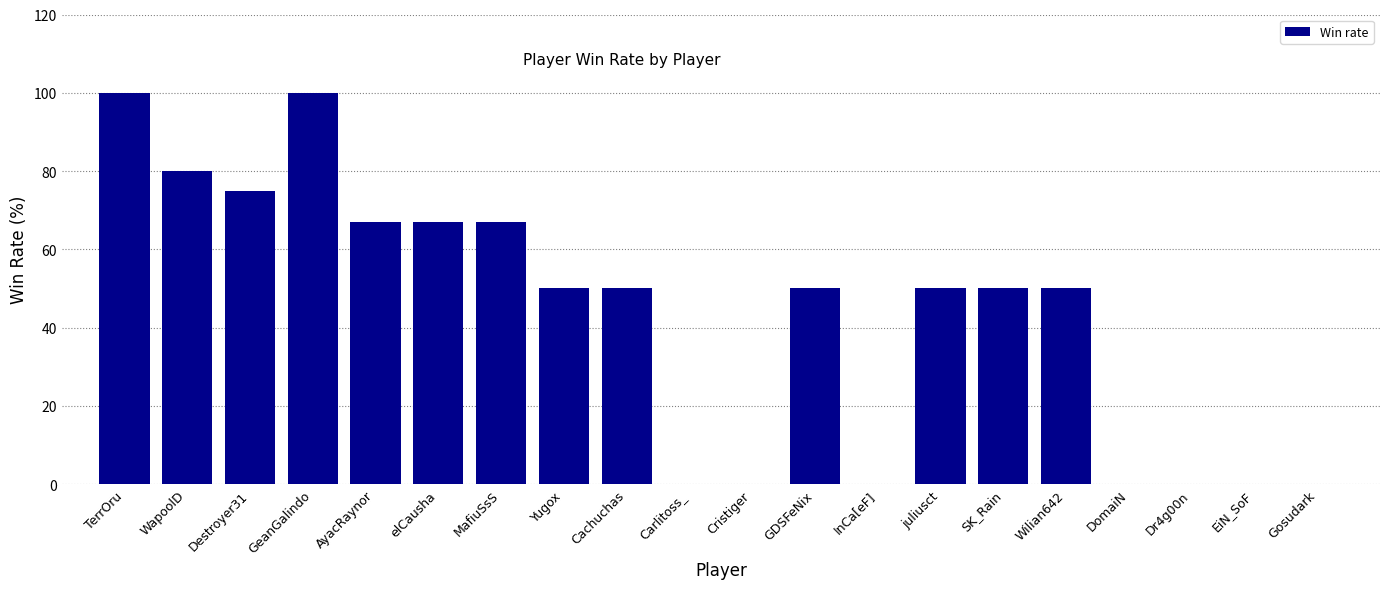

What is the sum of all values?

856